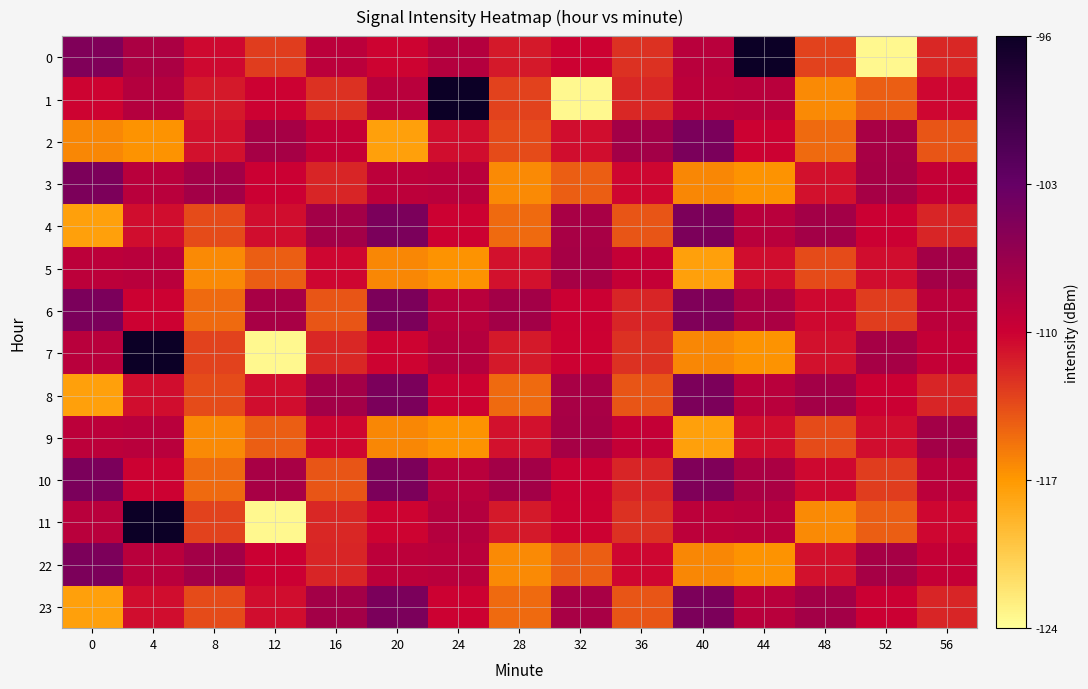

What is the total value across all series at 28?

-1573.1